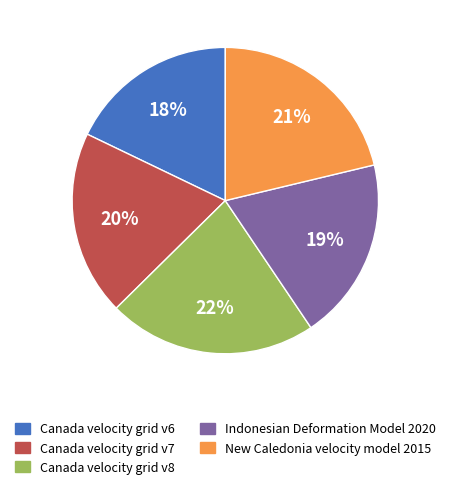

To the nearest percent, what is the combined percentage of Canada velocity grid v6 and Indonesian Deformation Model 2020?

37%